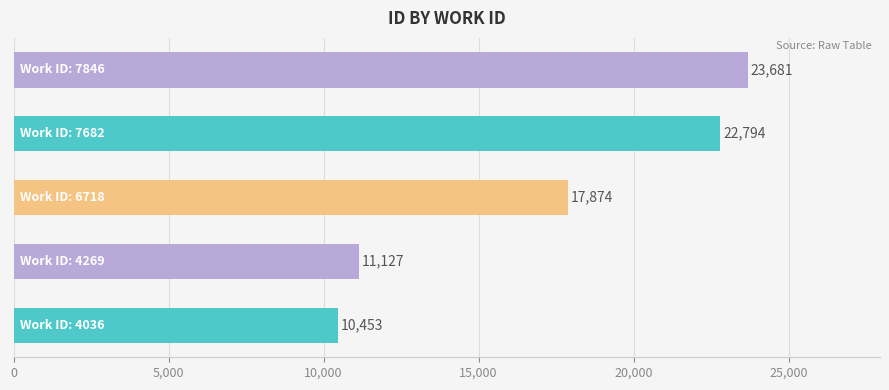

Reading top to bottom, extract all data points from this chart.

23681	22794	17874	11127	10453